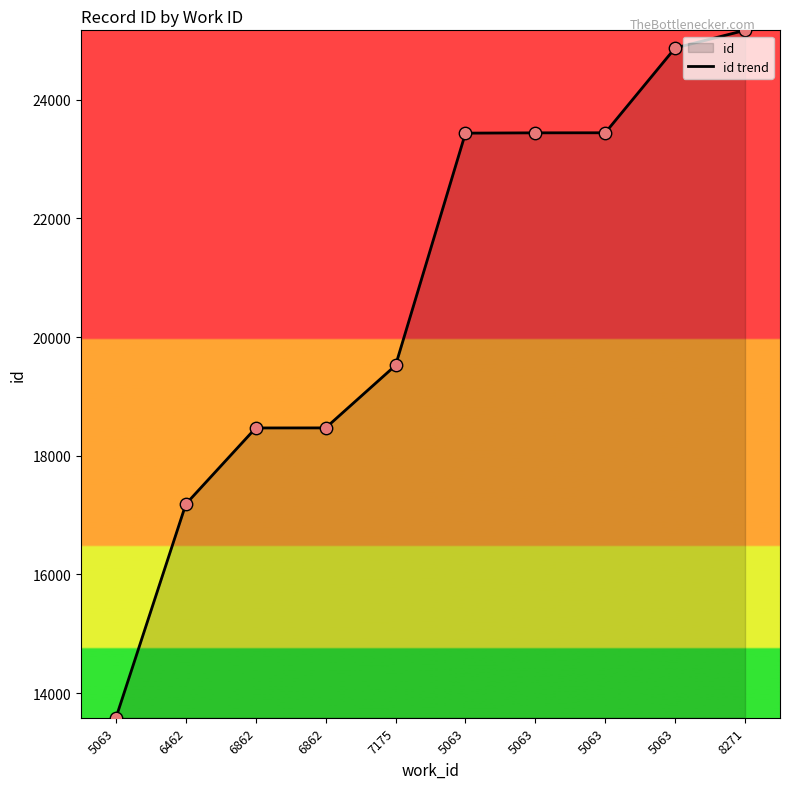

What is the ratio of the value at 6462 to the value at 8271?

0.7